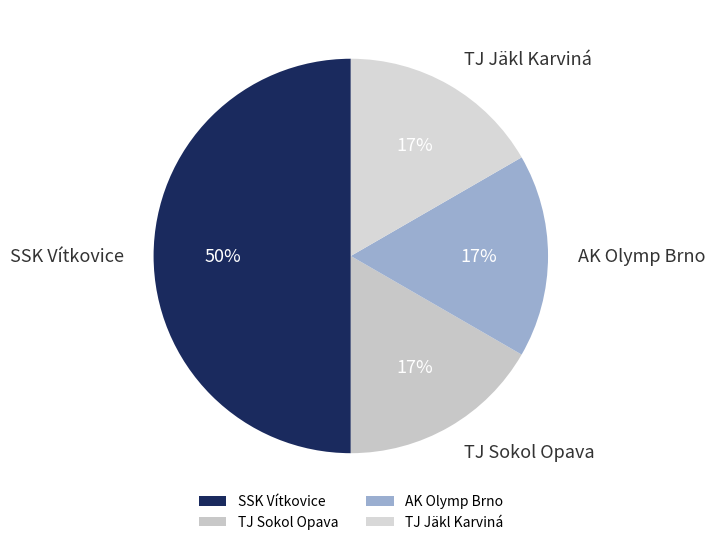

Do SSK Vítkovice and TJ Jäkl Karviná together represent more than half of the pie?

Yes